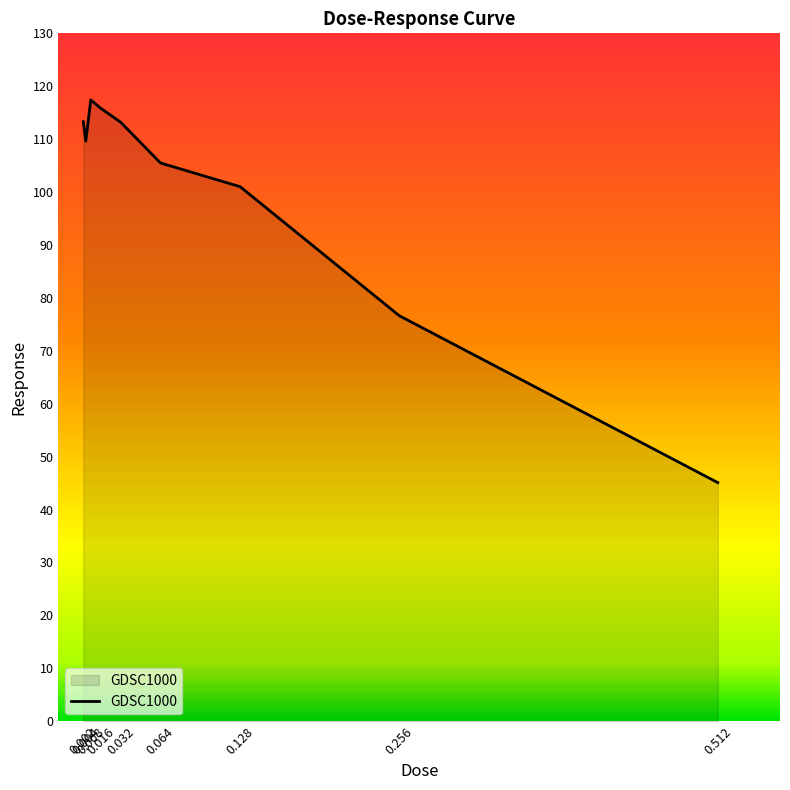

What value does the data have at 0.032?

113.2